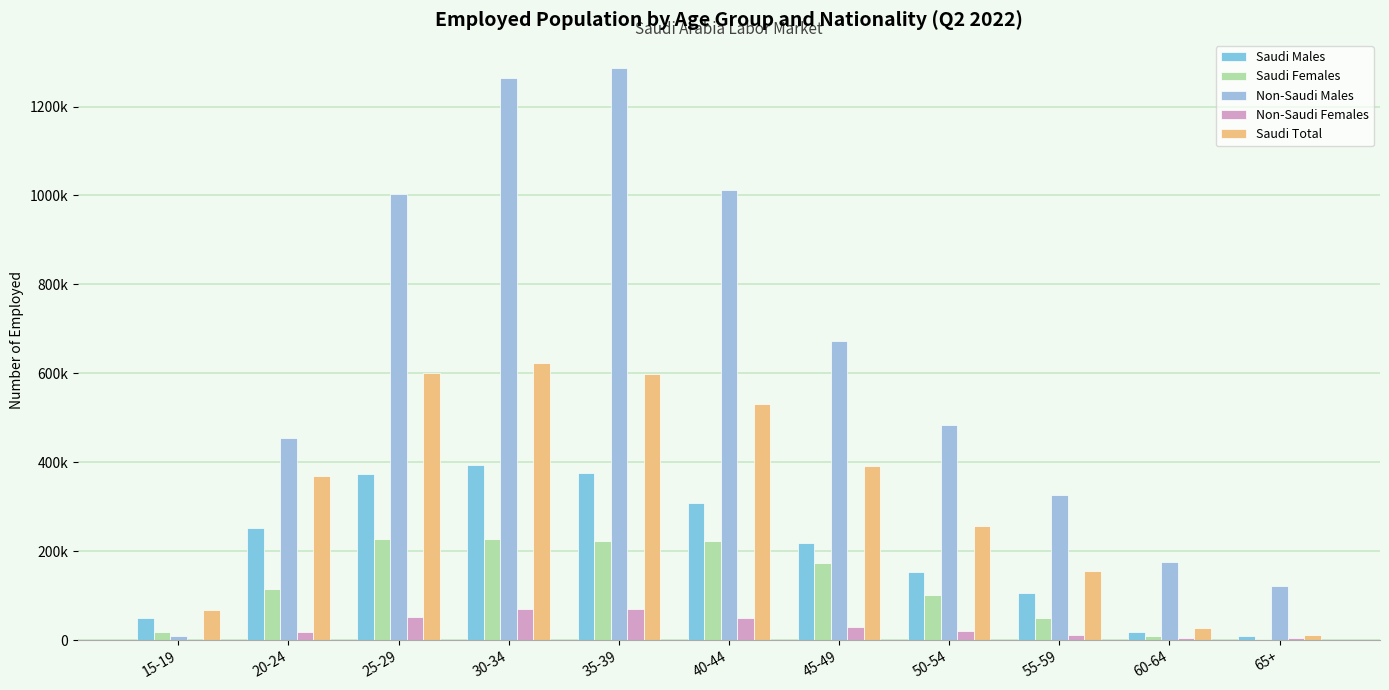

The value of Non-Saudi Females at 30-34 is 99479. True or false?

False